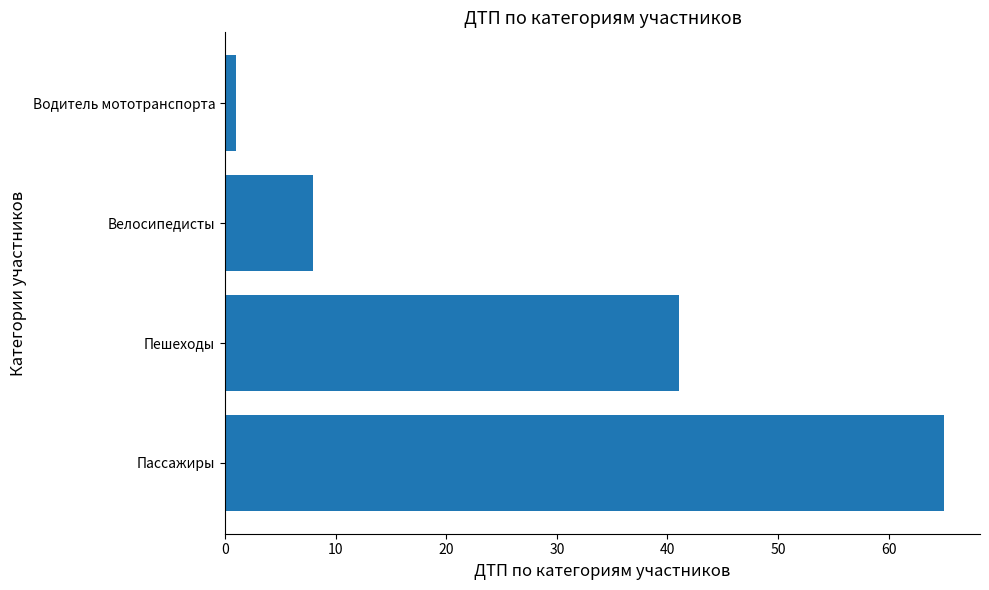

What is the sum of all values?

115